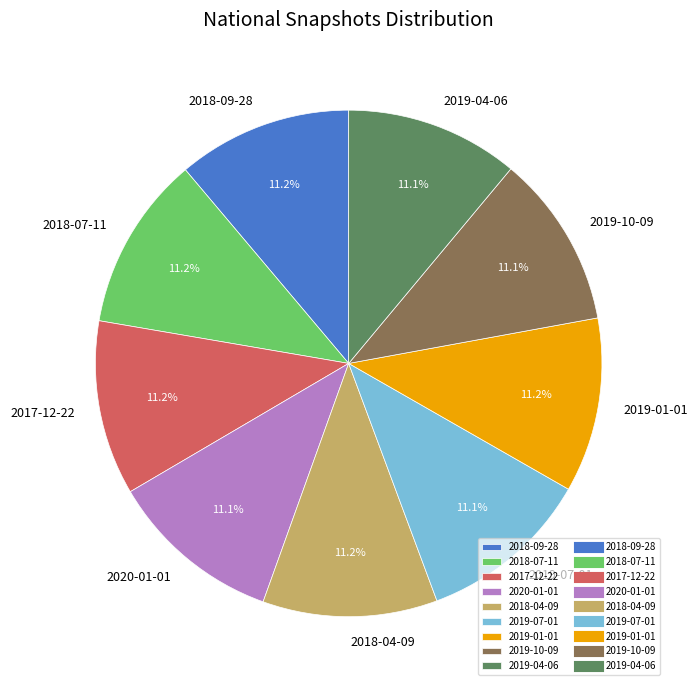

To the nearest percent, what portion does 2019-10-09 represent?

11%